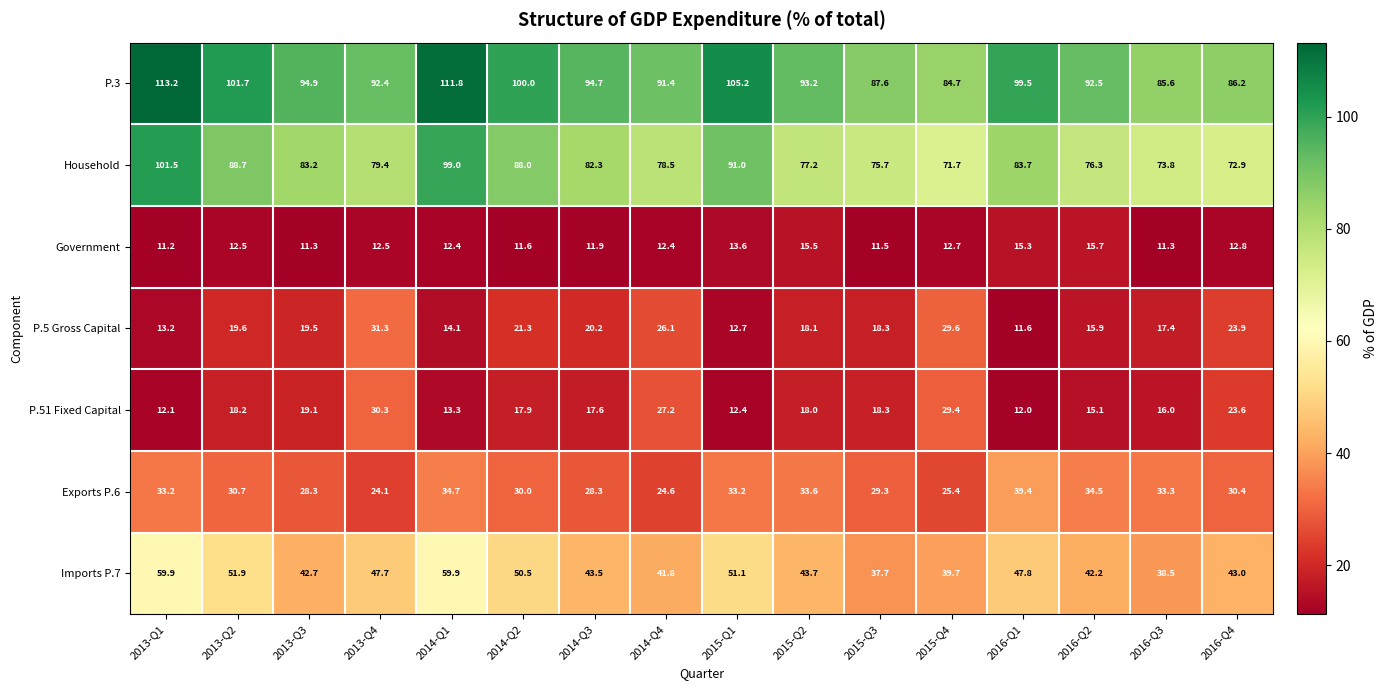

Read the P.51 Fixed Capital value at 2013-Q2.

18.2